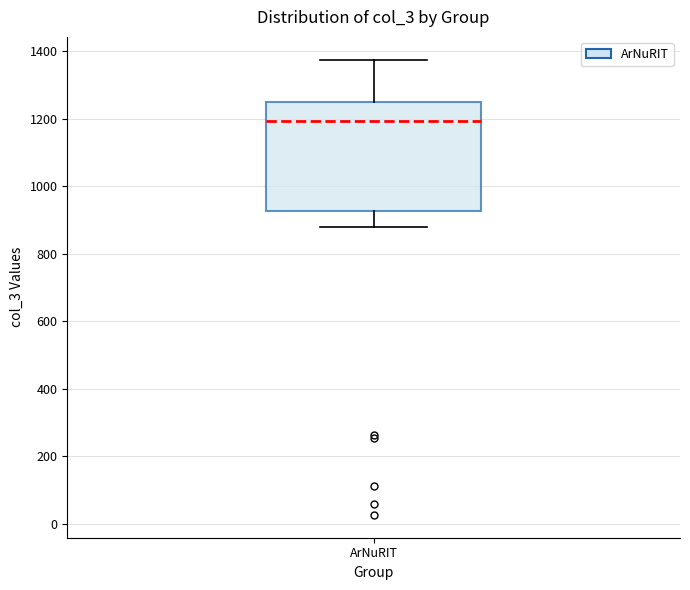

Where does the median line of the box for ArNuRIT sit on the y-axis? The values are not printed on the chart, so give them approximately, as read against the axis.

1200